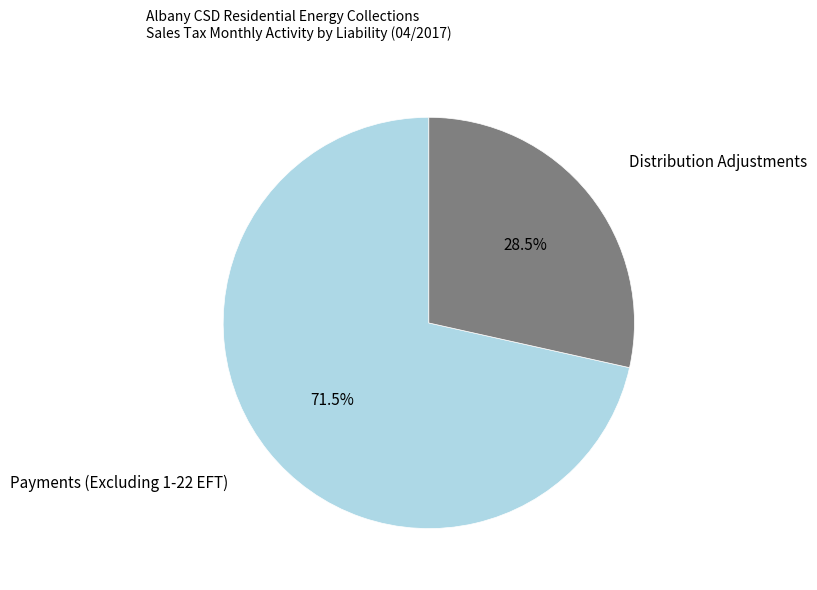

Approximately how many times larger is the value at Distribution Adjustments compared to Payments (Excluding 1-22 EFT)?

0.4